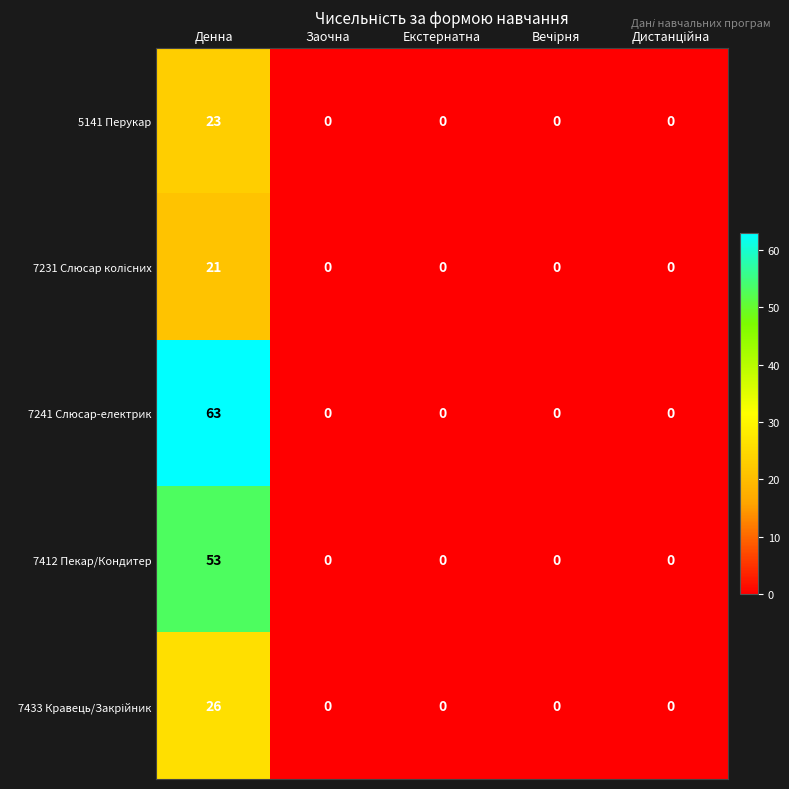

How many data points does each series have?

5